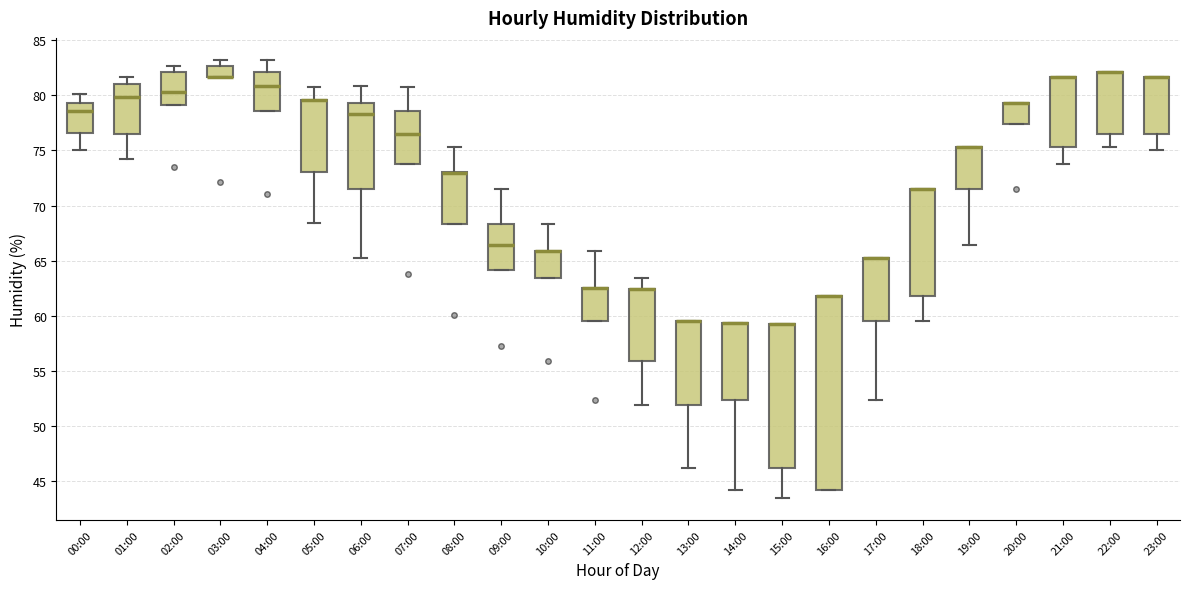

Reading left to right, transcribe this box plot: for each box, give where its median line is, the range the box spans, and where its two whiskers end, as read against the y-axis. The values are not printed on the chart, so give them approximately, as read against the axis.

00:00: median 78.5, box 76.5 to 79.5, whiskers 75.0 to 80.0
01:00: median 80.0, box 76.5 to 81.0, whiskers 74.0 to 81.5
02:00: median 80.5, box 79.0 to 82.0, whiskers 79.0 to 82.5
03:00: median 81.5 (drawn on the box's lower edge), box 81.5 to 82.5, whiskers 81.5 to 83.0
04:00: median 81.0, box 78.5 to 82.0, whiskers 78.5 to 83.0
05:00: median 79.5 (drawn on the box's upper edge), box 73.0 to 79.5, whiskers 68.5 to 80.5
06:00: median 78.5, box 71.5 to 79.5, whiskers 65.0 to 81.0
07:00: median 76.5, box 74.0 to 78.5, whiskers 74.0 to 80.5
08:00: median 73.0 (drawn on the box's upper edge), box 68.5 to 73.0, whiskers 68.5 to 75.5
09:00: median 66.5, box 64.0 to 68.5, whiskers 64.0 to 71.5
10:00: median 66.0 (drawn on the box's upper edge), box 63.5 to 66.0, whiskers 63.5 to 68.5
11:00: median 62.5 (drawn on the box's upper edge), box 59.5 to 62.5, whiskers 59.5 to 66.0
12:00: median 62.5 (drawn on the box's upper edge), box 56.0 to 62.5, whiskers 52.0 to 63.5
13:00: median 59.5 (drawn on the box's upper edge), box 52.0 to 59.5, whiskers 46.0 to 59.5
14:00: median 59.5 (drawn on the box's upper edge), box 52.5 to 59.5, whiskers 44.0 to 59.5
15:00: median 59.5 (drawn on the box's upper edge), box 46.0 to 59.5, whiskers 43.5 to 59.5
16:00: median 62.0 (drawn on the box's upper edge), box 44.0 to 62.0, whiskers 44.0 to 62.0
17:00: median 65.0 (drawn on the box's upper edge), box 59.5 to 65.0, whiskers 52.5 to 65.0
18:00: median 71.5 (drawn on the box's upper edge), box 62.0 to 71.5, whiskers 59.5 to 71.5
19:00: median 75.5 (drawn on the box's upper edge), box 71.5 to 75.5, whiskers 66.5 to 75.5
20:00: median 79.5 (drawn on the box's upper edge), box 77.5 to 79.5, whiskers 77.5 to 79.5
21:00: median 81.5 (drawn on the box's upper edge), box 75.5 to 81.5, whiskers 74.0 to 81.5
22:00: median 82.0 (drawn on the box's upper edge), box 76.5 to 82.0, whiskers 75.5 to 82.0
23:00: median 81.5 (drawn on the box's upper edge), box 76.5 to 81.5, whiskers 75.0 to 81.5